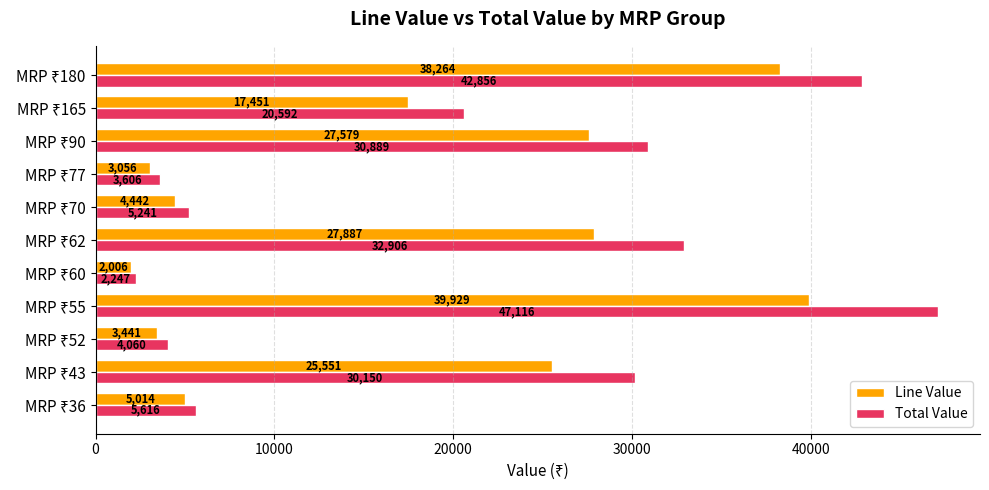

List the series in order of their overall mean, lowest first.

Line Value, Total Value